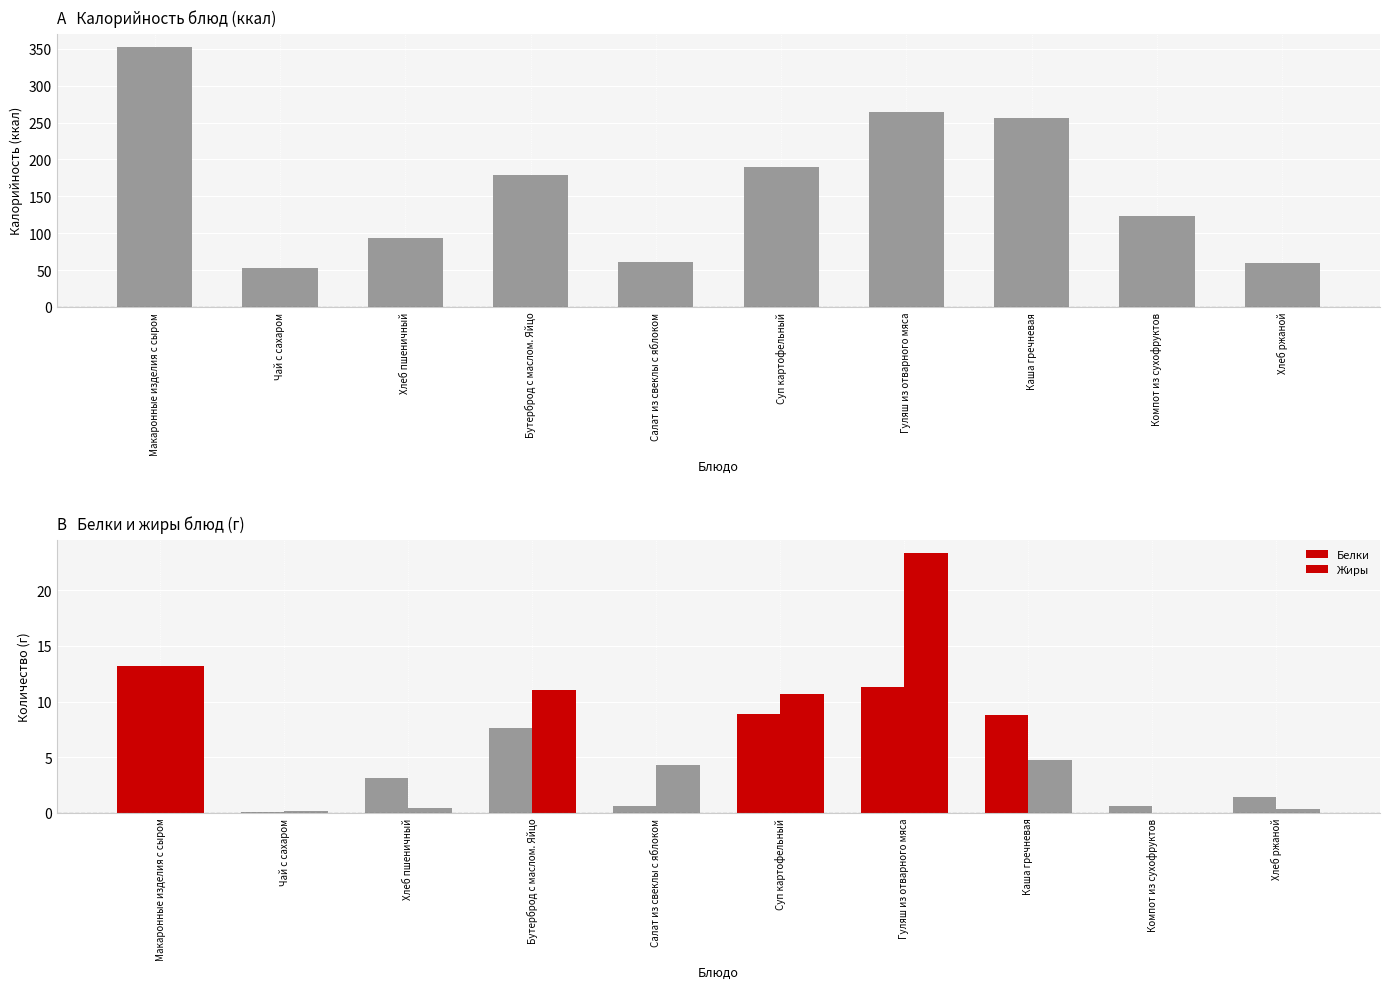

What is the difference between the highest and lowest values at Хлеб пшеничный?

93.6